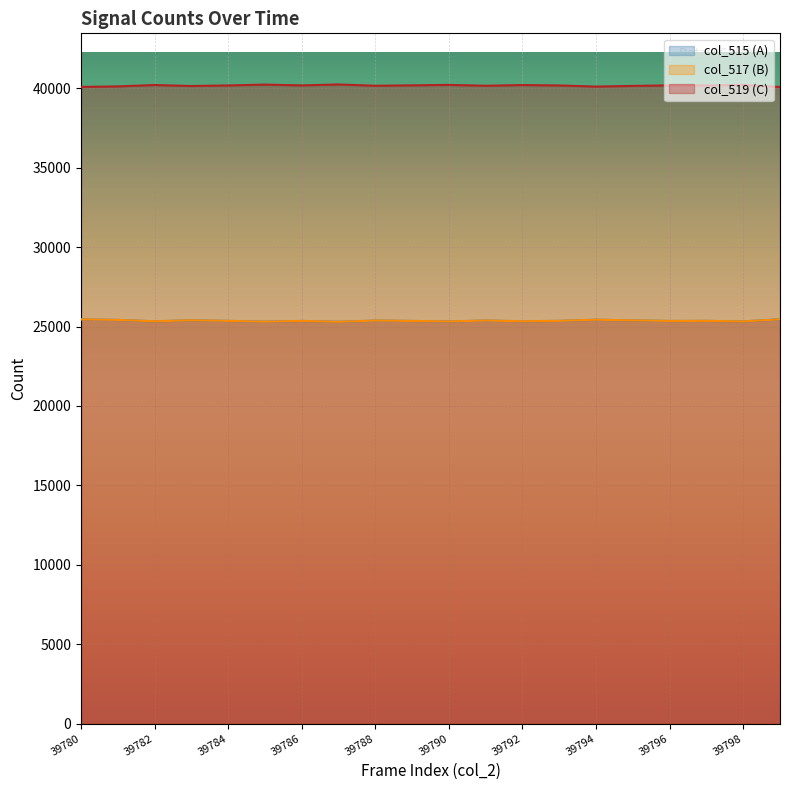

Reading left to right, transcribe all the data shown in this chart.

col_515 (A): 39780=25450	39781=25416	39782=25330	39783=25391	39784=25356	39785=25304	39786=25353	39787=25295	39788=25375	39789=25350	39790=25322	39791=25376	39792=25332	39793=25357	39794=25428	39795=25386	39796=25351	39797=25356	39798=25321	39799=25456
col_517 (B): 39780=25450	39781=25416	39782=25330	39783=25391	39784=25356	39785=25304	39786=25353	39787=25295	39788=25375	39789=25350	39790=25322	39791=25376	39792=25332	39793=25357	39794=25428	39795=25386	39796=25351	39797=25356	39798=25321	39799=25456
col_519 (C): 39780=40085	39781=40119	39782=40205	39783=40144	39784=40179	39785=40231	39786=40182	39787=40240	39788=40160	39789=40185	39790=40213	39791=40159	39792=40203	39793=40178	39794=40107	39795=40149	39796=40184	39797=40179	39798=40214	39799=40079